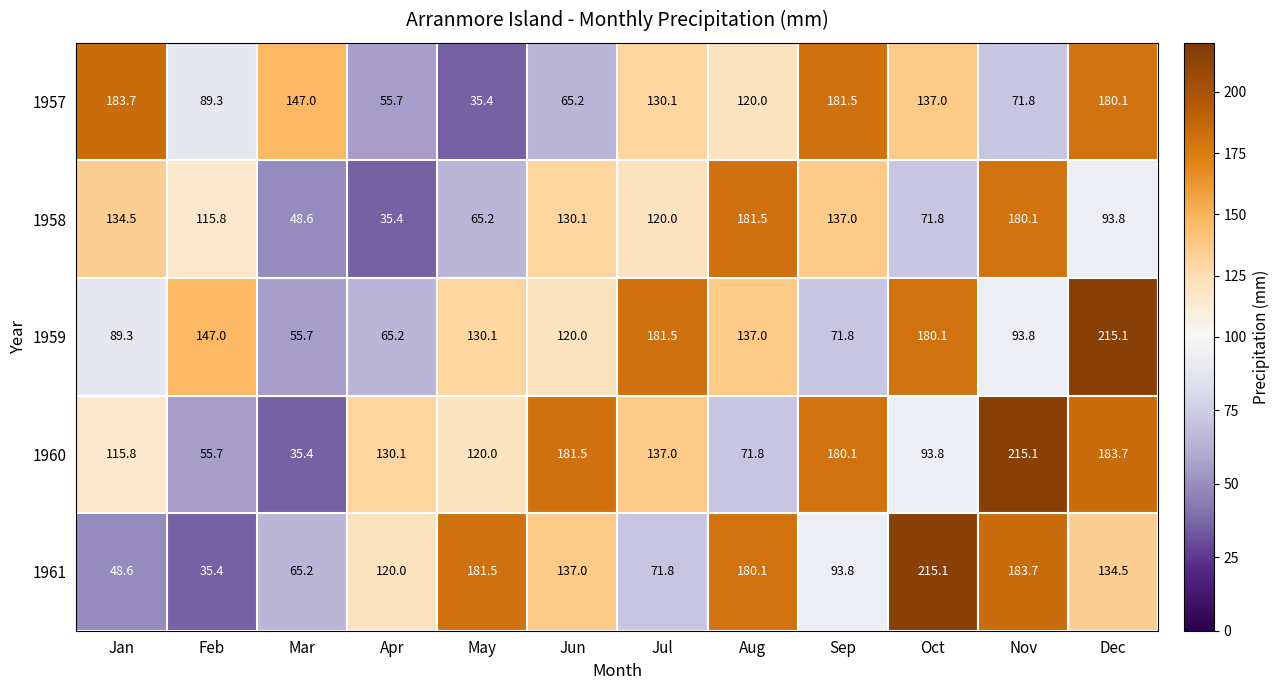

What is the minimum value shown in the chart?

35.4